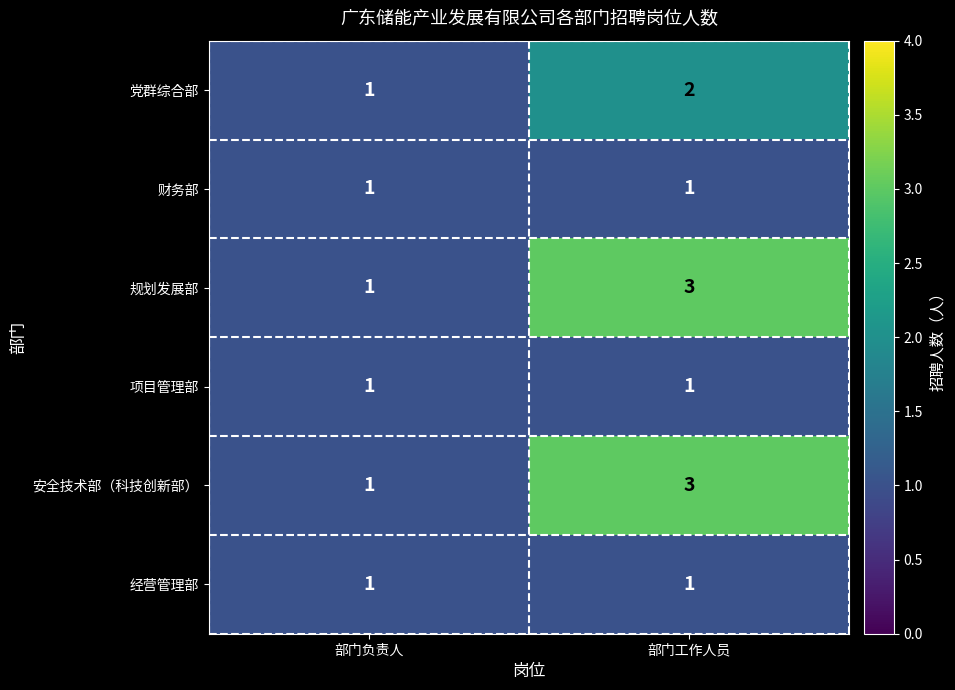

At which category is the sum across all series the highest?

部门工作人员